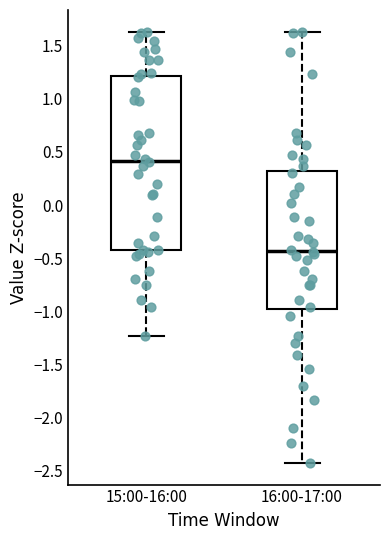

Which box is the tallest, from its lower edge to its upper edge?

15:00-16:00